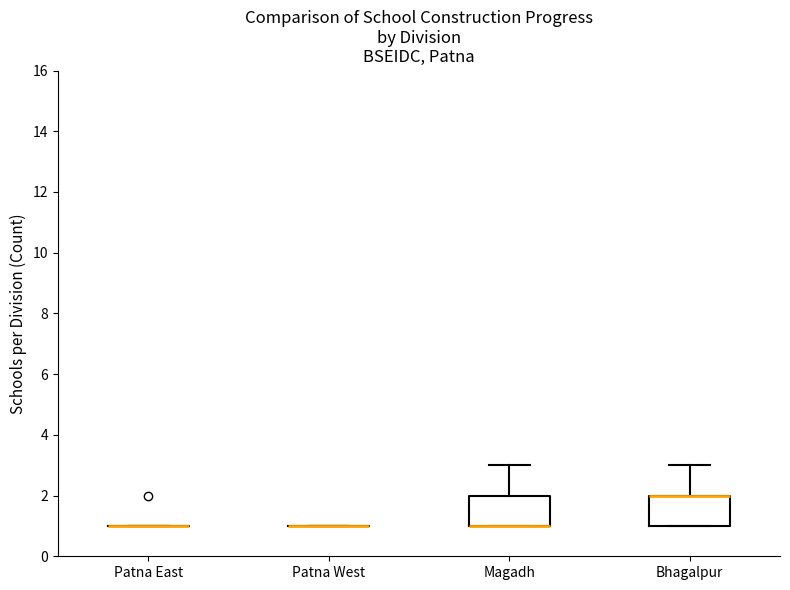

Where is the upper edge of the box for Magadh on the y-axis? The values are not printed on the chart, so give them approximately, as read against the axis.

2